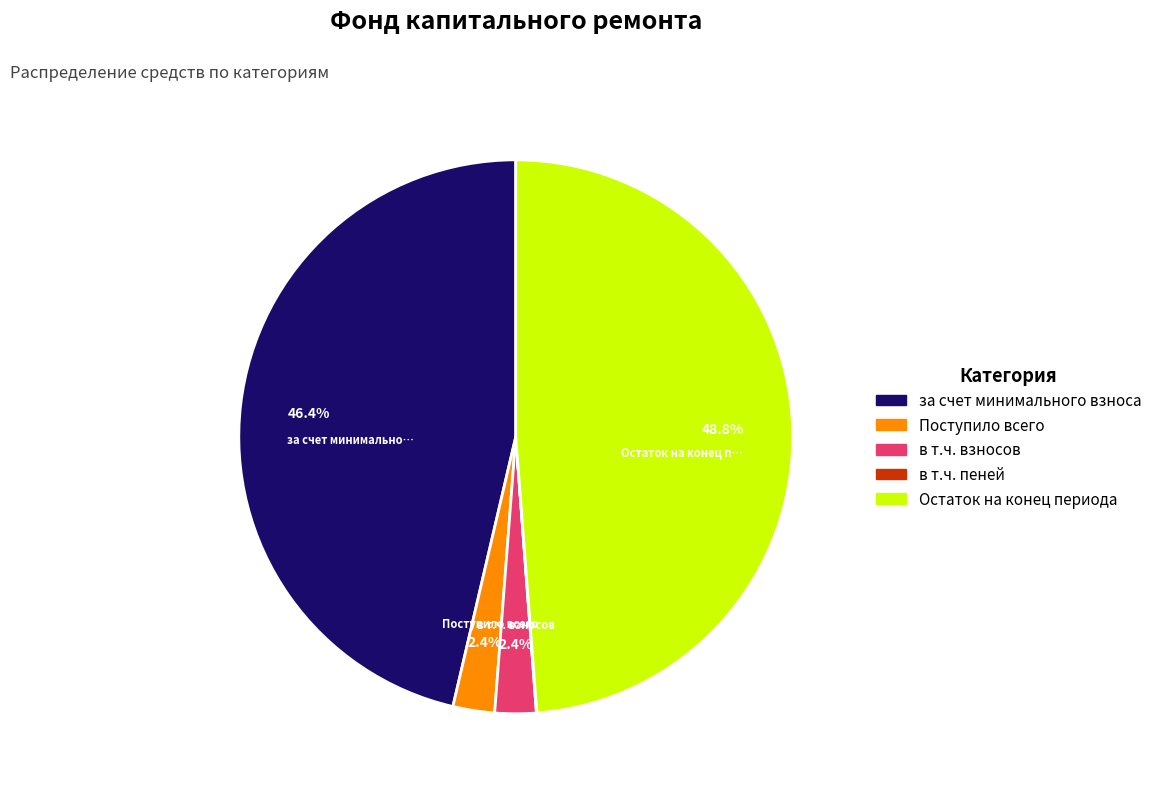

Is there any slice that represents more than half of the pie?

No